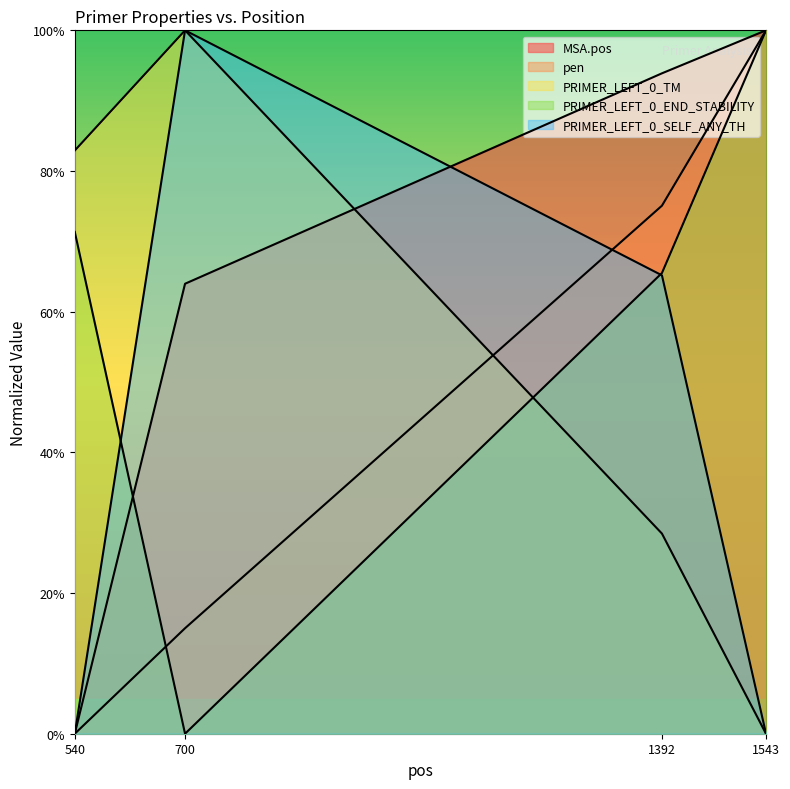

How many PRIMER_LEFT_0_SELF_ANY_TH values are between 0 and 100?

4